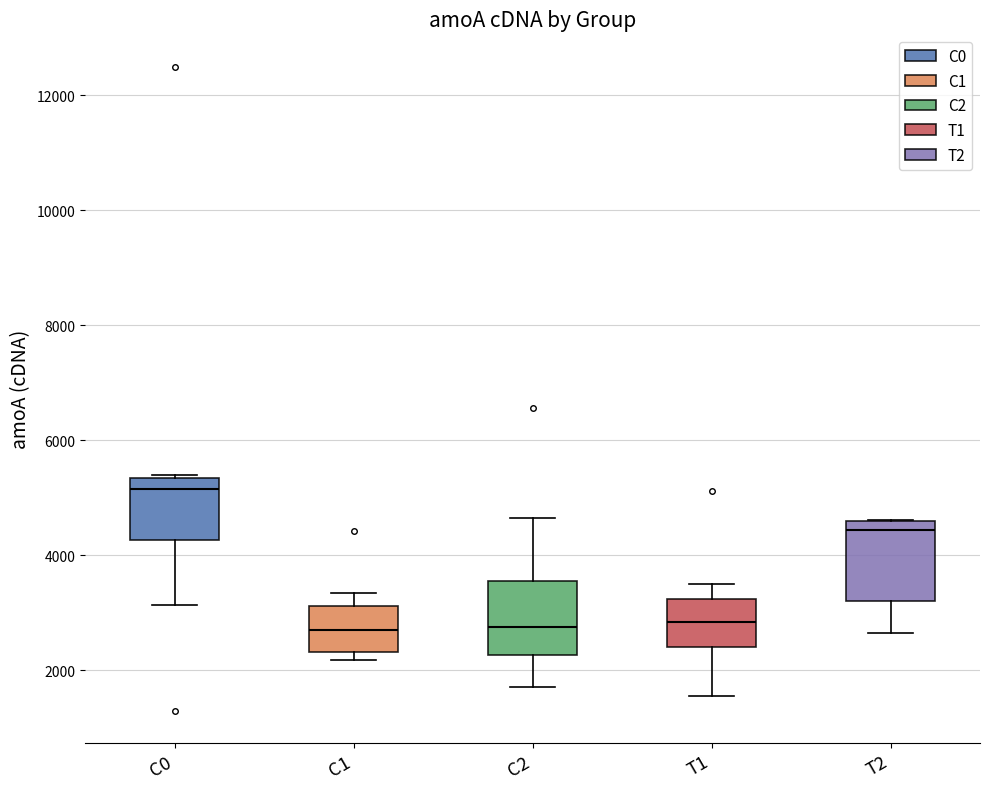

Reading left to right, transcribe this box plot: for each box, give where its median line is, the range the box spans, and where its two whiskers end, as read against the y-axis. The values are not printed on the chart, so give them approximately, as read against the axis.

C0: median 5200, box 4200 to 5400, whiskers 3200 to 5400
C1: median 2800, box 2400 to 3200, whiskers 2200 to 3400
C2: median 2800, box 2200 to 3600, whiskers 1800 to 4600
T1: median 2800, box 2400 to 3200, whiskers 1600 to 3400
T2: median 4400, box 3200 to 4600, whiskers 2600 to 4600